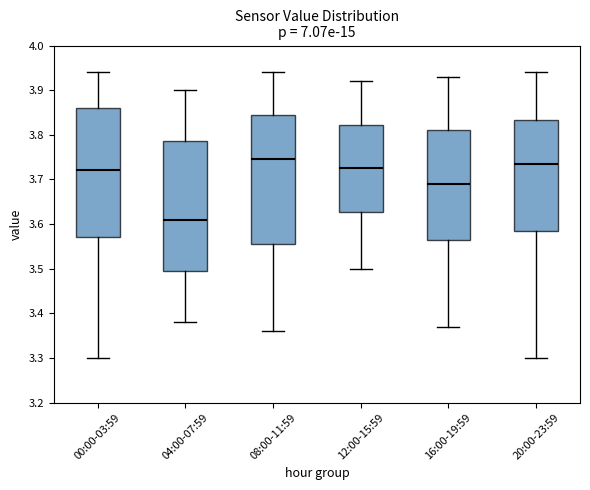

Reading left to right, transcribe this box plot: for each box, give where its median line is, the range the box spans, and where its two whiskers end, as read against the y-axis. The values are not printed on the chart, so give them approximately, as read against the axis.

00:00-03:59: median 3.72, box 3.57 to 3.86, whiskers 3.30 to 3.94
04:00-07:59: median 3.61, box 3.50 to 3.79, whiskers 3.38 to 3.90
08:00-11:59: median 3.75, box 3.56 to 3.85, whiskers 3.36 to 3.94
12:00-15:59: median 3.73, box 3.63 to 3.82, whiskers 3.50 to 3.92
16:00-19:59: median 3.69, box 3.57 to 3.81, whiskers 3.37 to 3.93
20:00-23:59: median 3.74, box 3.59 to 3.83, whiskers 3.30 to 3.94